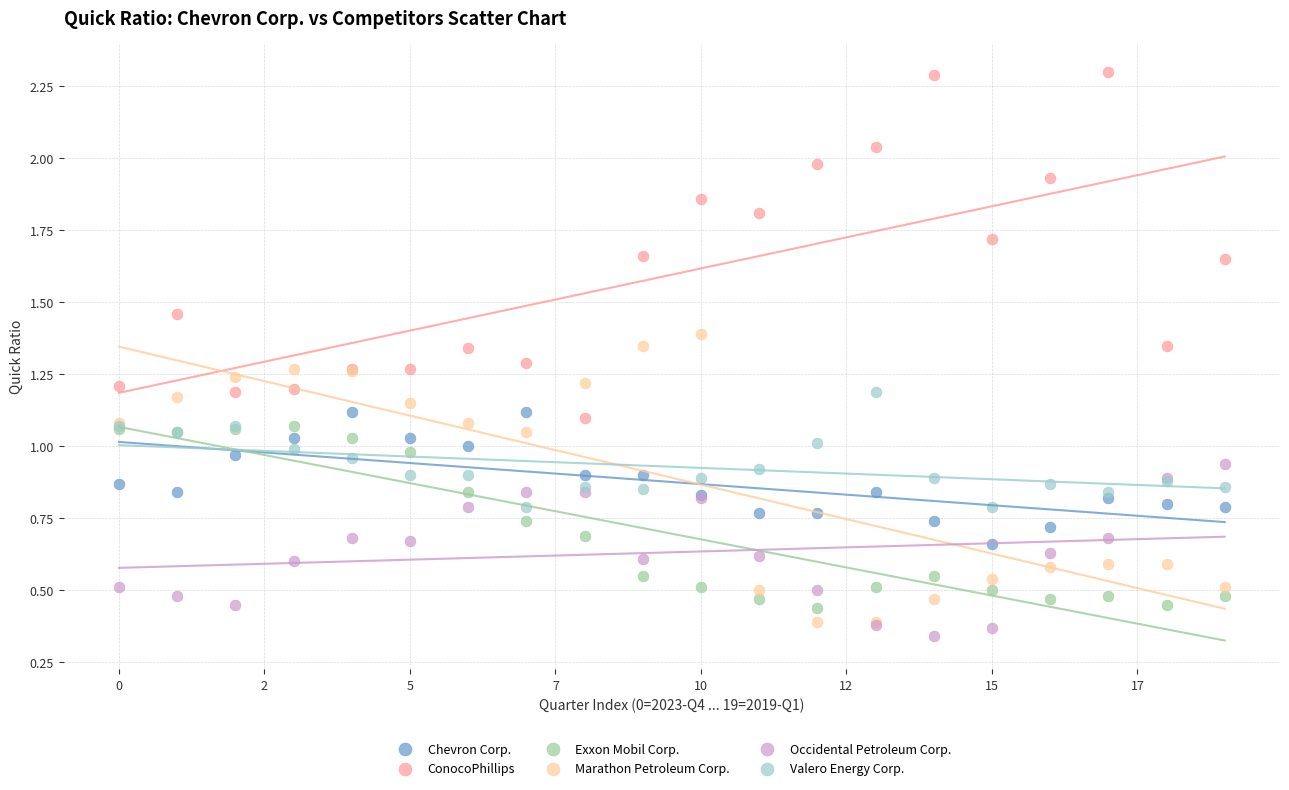

Which series has the widest spread of Y values?

ConocoPhillips